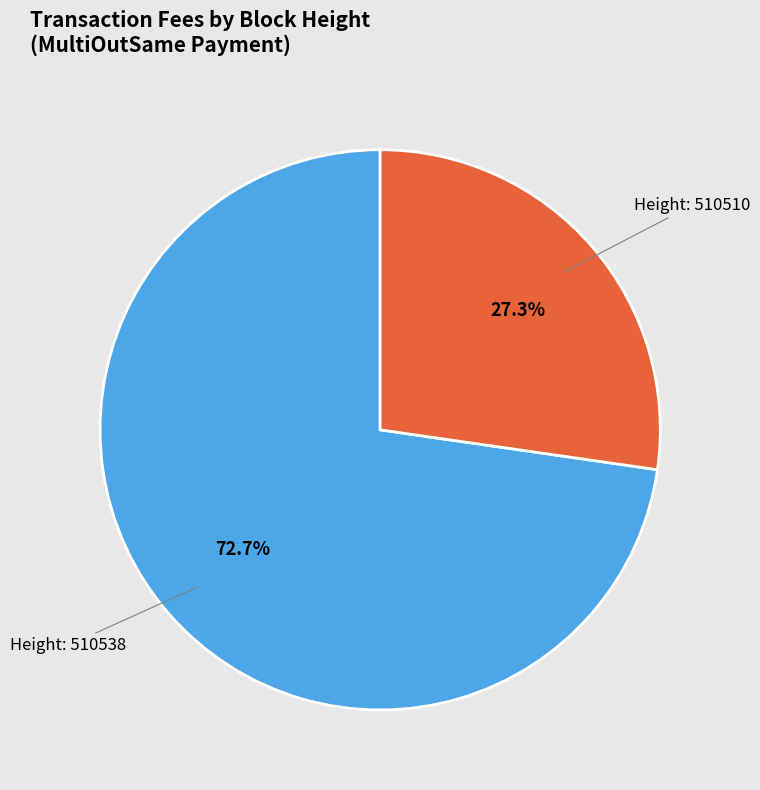

How many segments does this pie chart have?

2